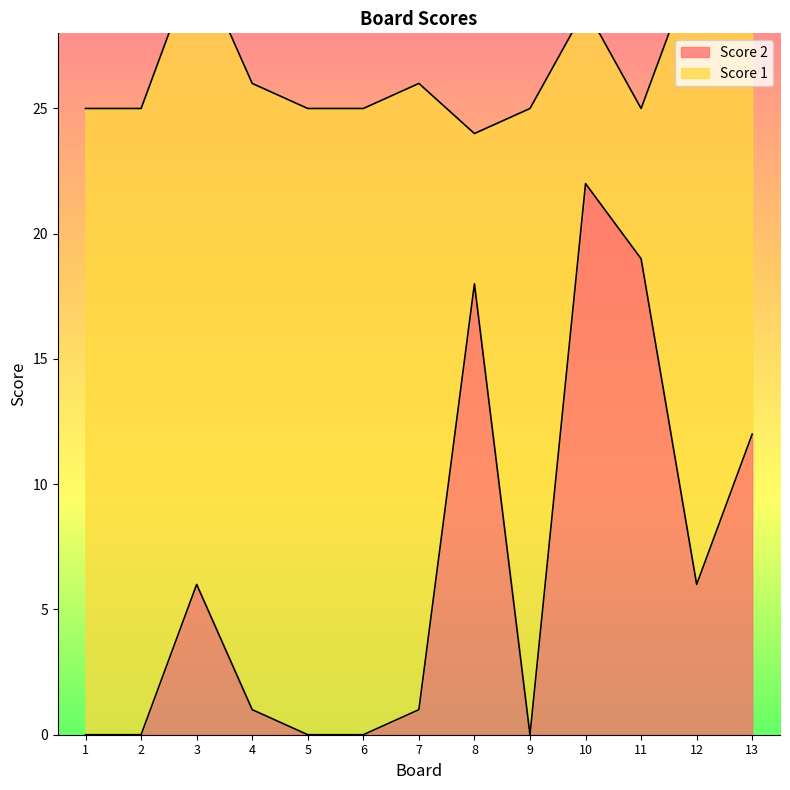

What is the sum of the values at 4 and 5?

1